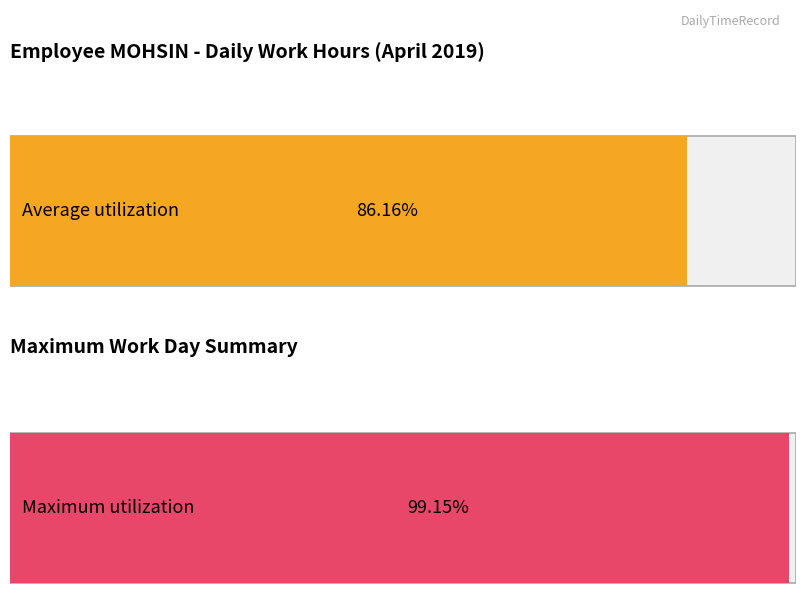

The value at 25 is 4.2. True or false?

False